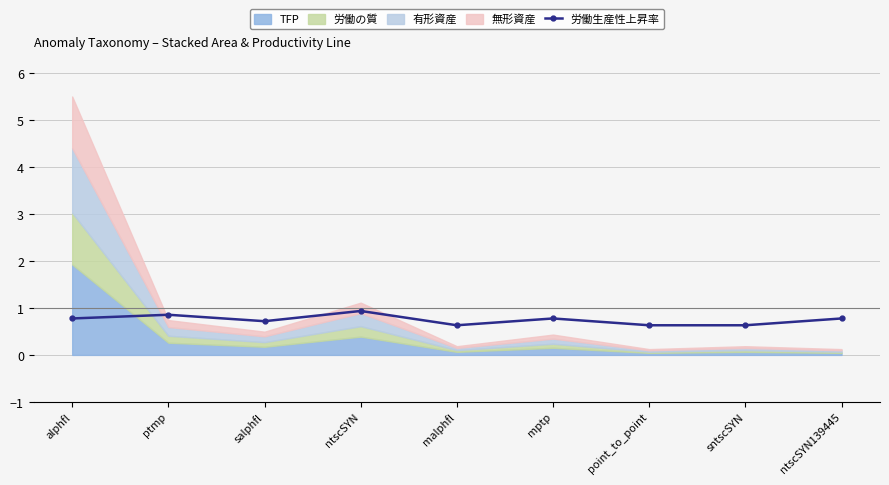

What is the maximum value for 労働生産性上昇率?

0.9